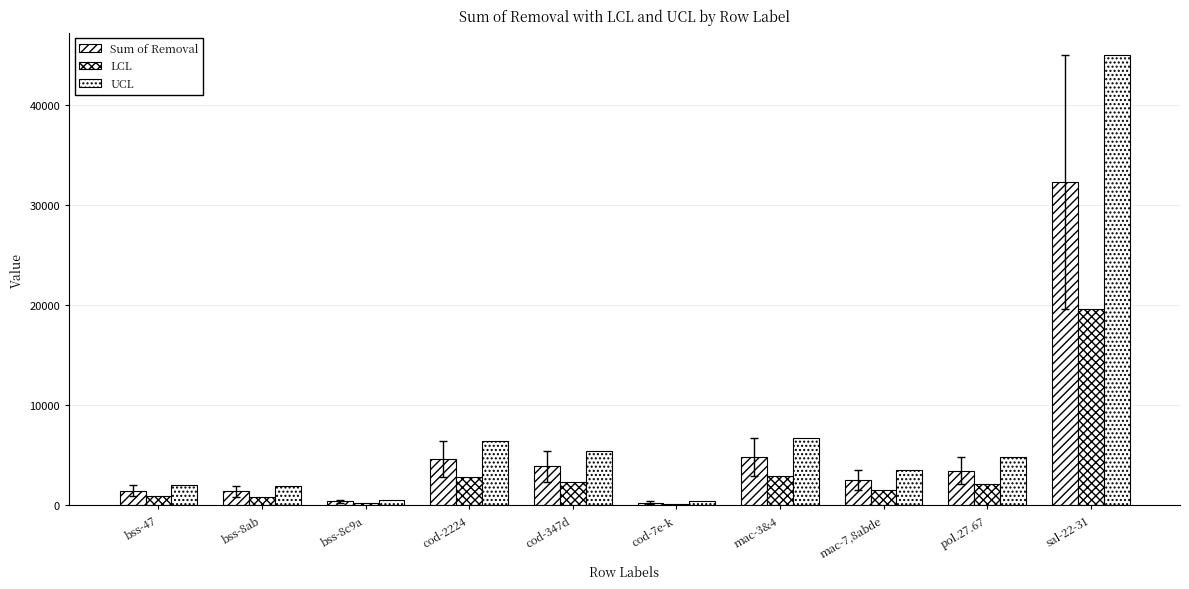

Rank the categories by UCL value from lowest to highest.

cod-7e-k, bss-8c9a, bss-8ab, bss-47, mac-7,8abde, pol.27.67, cod-347d, cod-2224, mac-3&4, sal-22-31